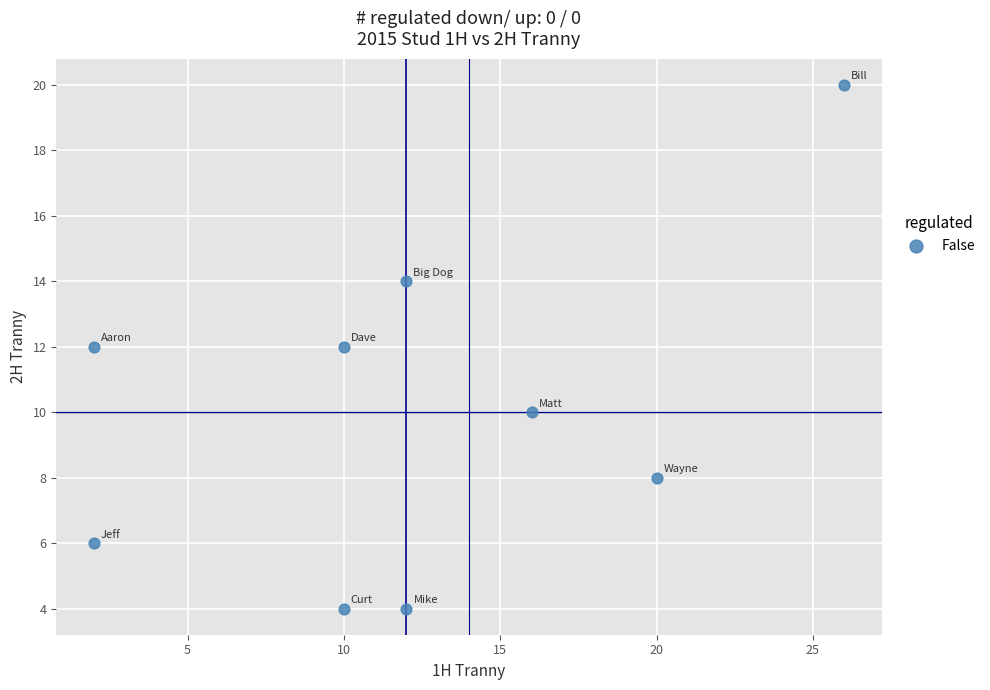

What is the average Y value?

10